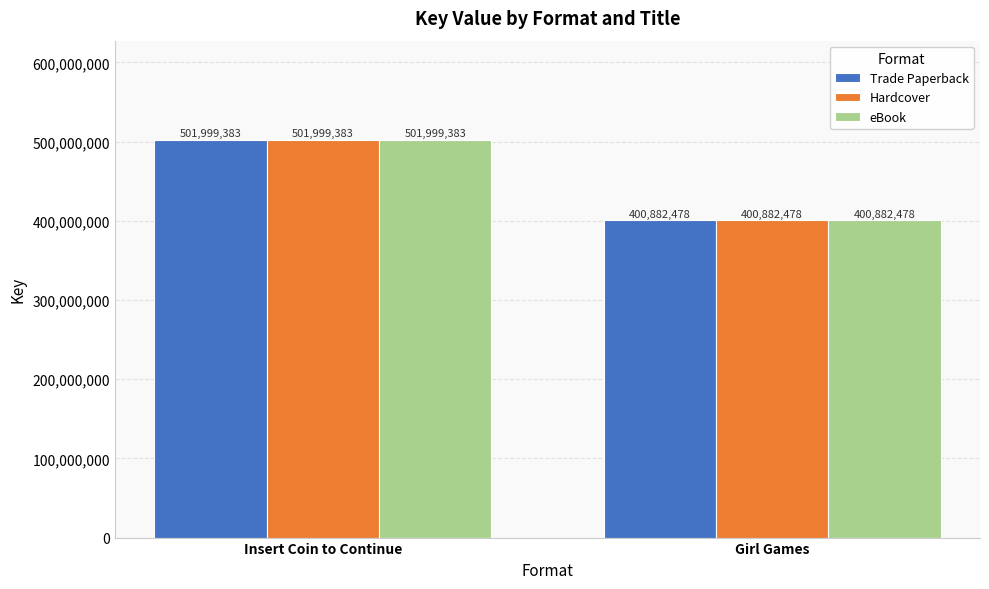

What is the sum of all Trade Paperback values?

902881861